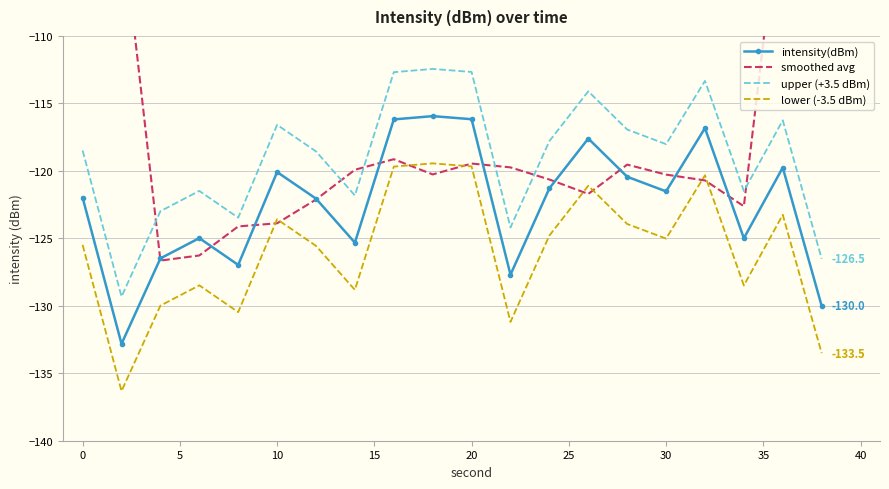

Is it true that upper (+3.5 dBm) equals -118.5 at 0?

True